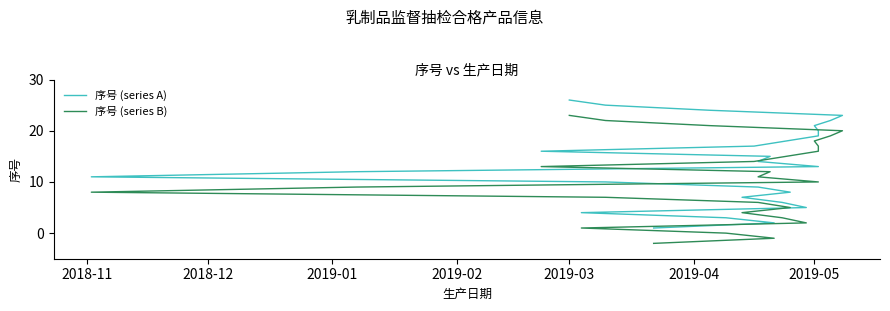

Which series has the largest range (max minus min)?

序号 (series A)